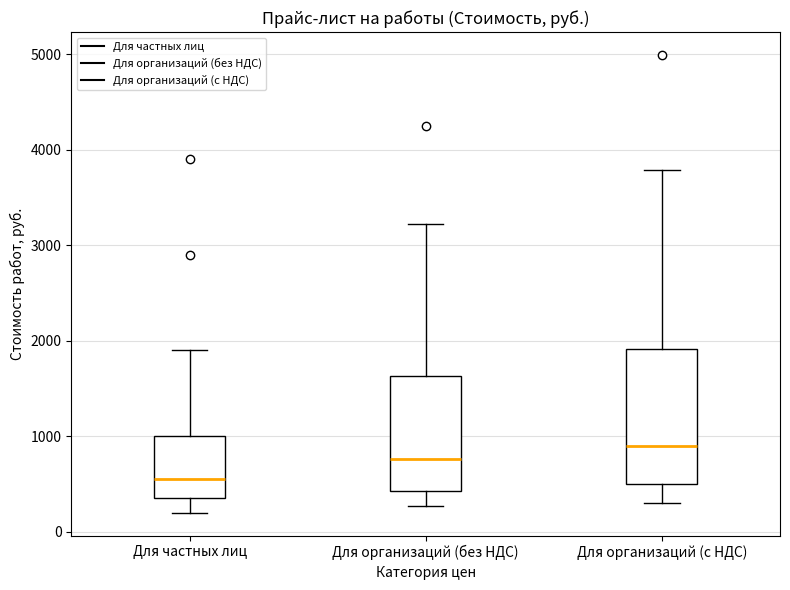

Reading left to right, read every box against the y-axis: the position of its median line, the range the box covers, and the ends of its whiskers. The values are not printed on the chart, so give them approximately, as read against the axis.

Для частных лиц: median 600, box 400 to 1000, whiskers 200 to 1900
Для организаций (без НДС): median 800, box 400 to 1600, whiskers 300 to 3200
Для организаций (с НДС): median 900, box 500 to 1900, whiskers 300 to 3800